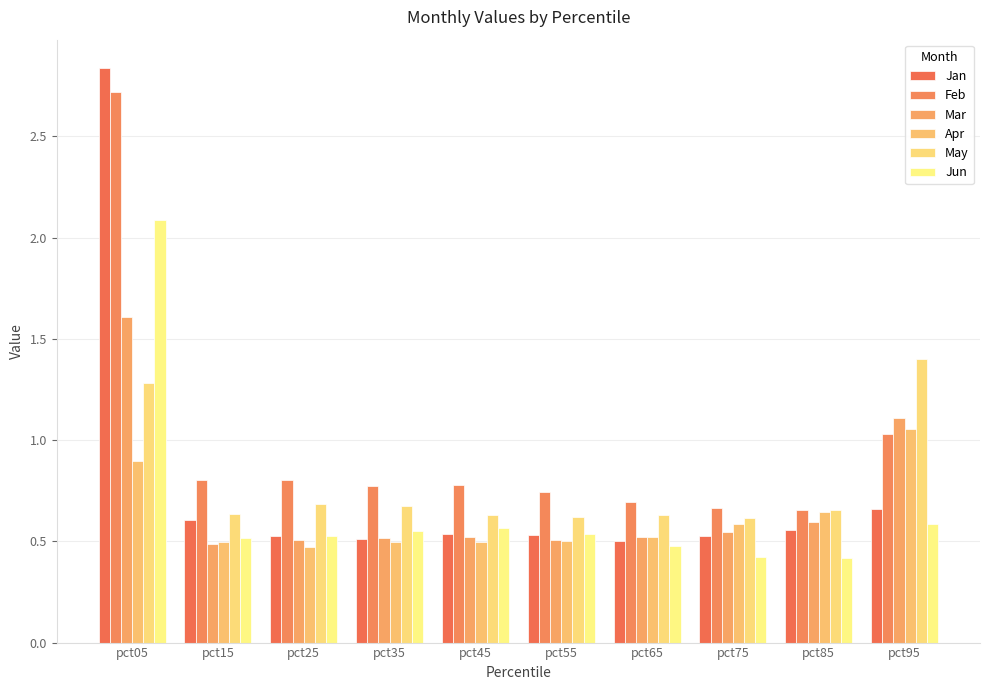

How many bars are there in each group?

6